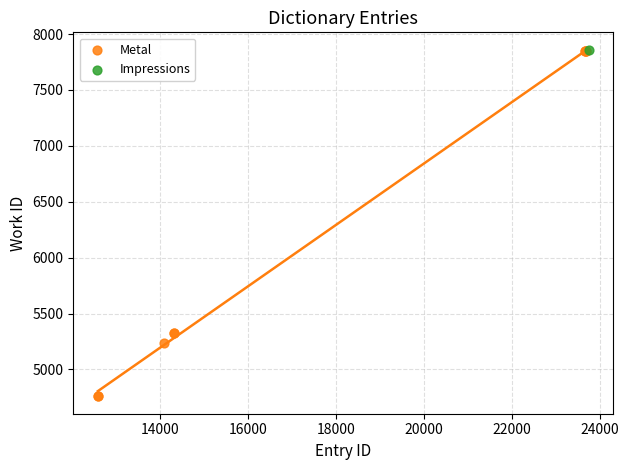

What are all the series names shown in the legend?

Metal, Impressions